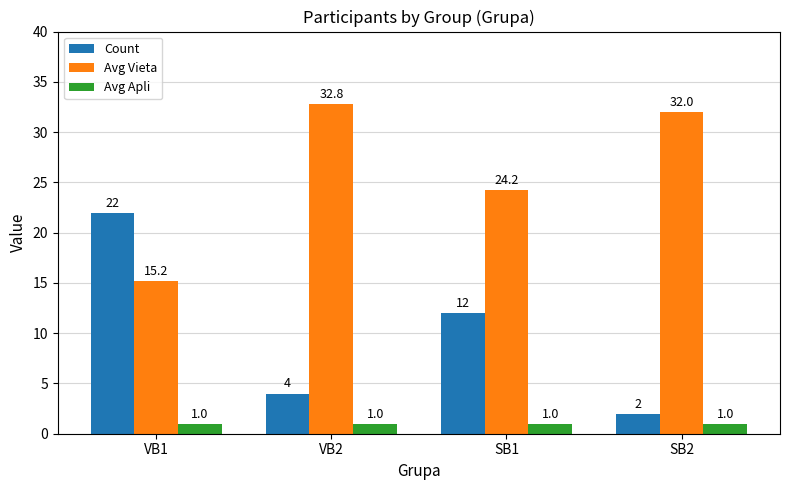

What are all the series names shown in the legend?

Count, Avg Vieta, Avg Apli